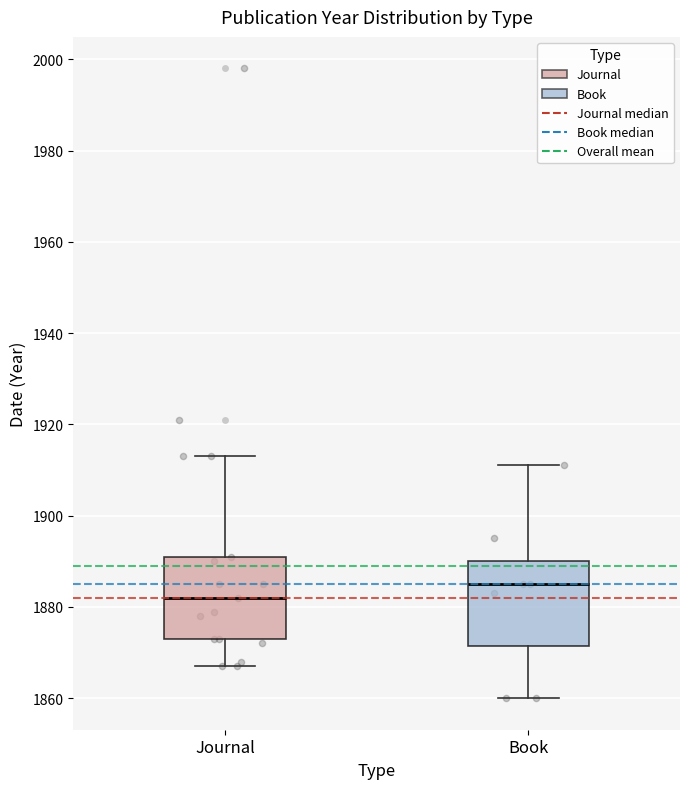

Reading left to right, read every box against the y-axis: the position of its median line, the range the box covers, and the ends of its whiskers. The values are not printed on the chart, so give them approximately, as read against the axis.

Journal: median 1882, box 1874 to 1892, whiskers 1868 to 1914
Book: median 1886, box 1872 to 1890, whiskers 1860 to 1912